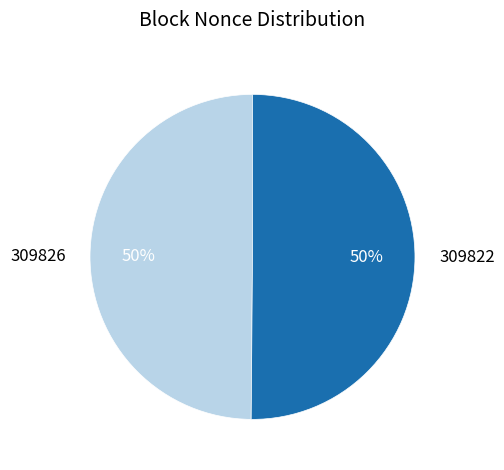

Is the sum of 309822 and 309826 greater than half?

Yes